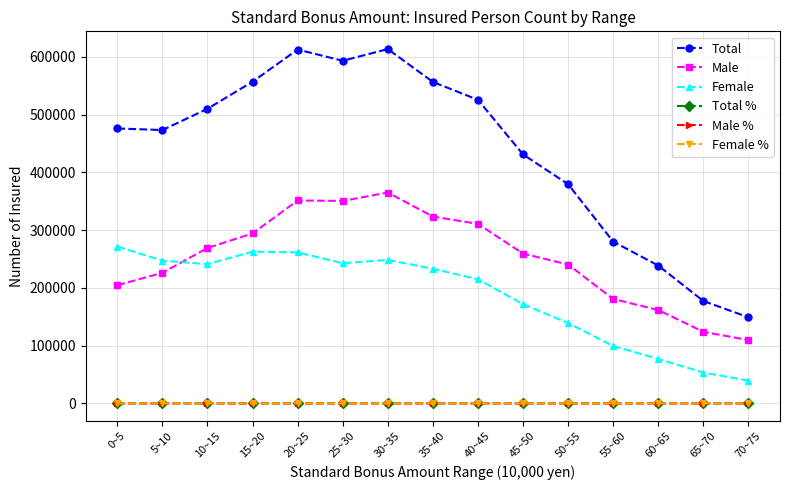

Which series has the widest spread of values?

Total